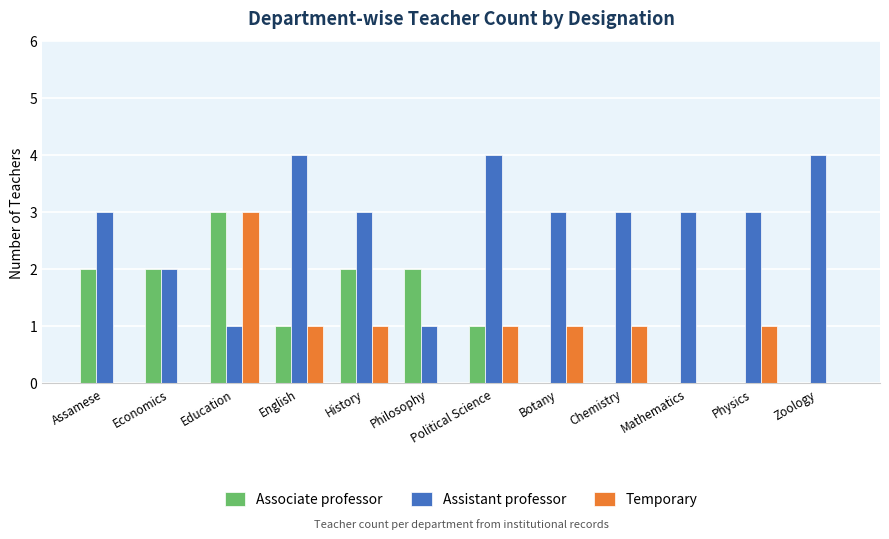

Which category has the highest value in the Associate professor series?

Education